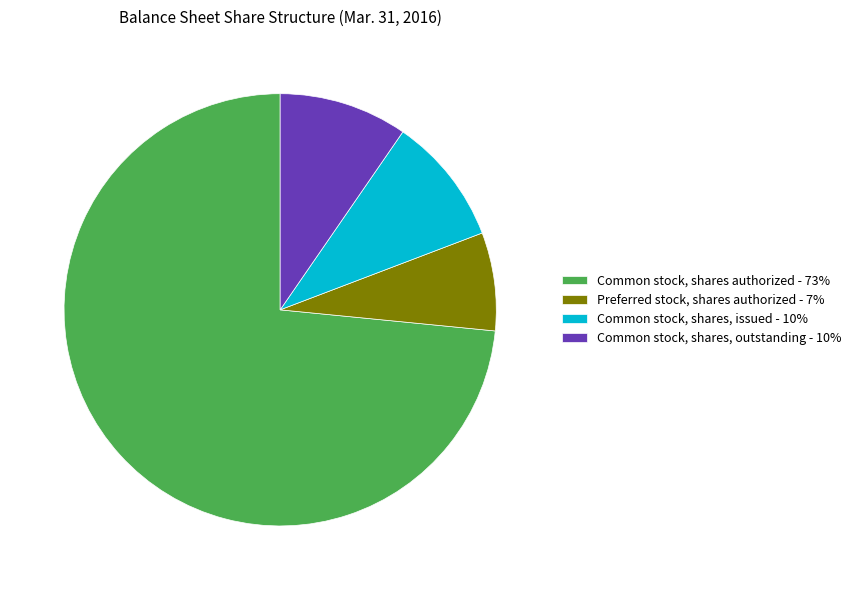

Between Common stock, shares authorized - 73% and Preferred stock, shares authorized - 7%, which is larger?

Common stock, shares authorized - 73%